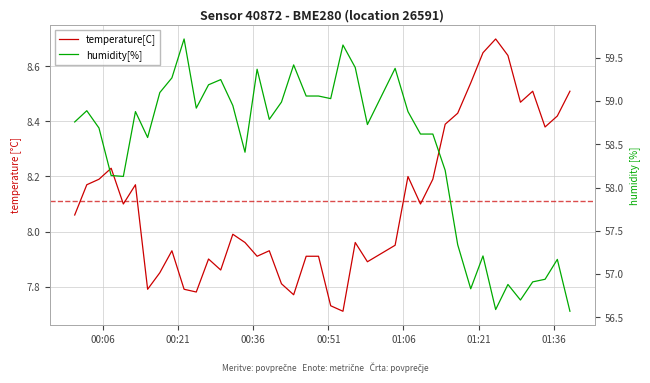

How many categories are shown in the chart?

40